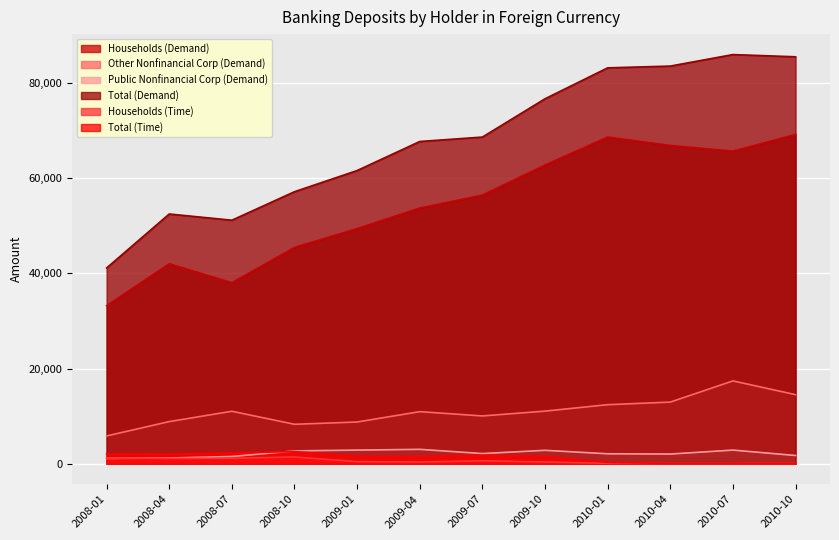

The value of Households (Time) at 2010-07 is 48.2. True or false?

False